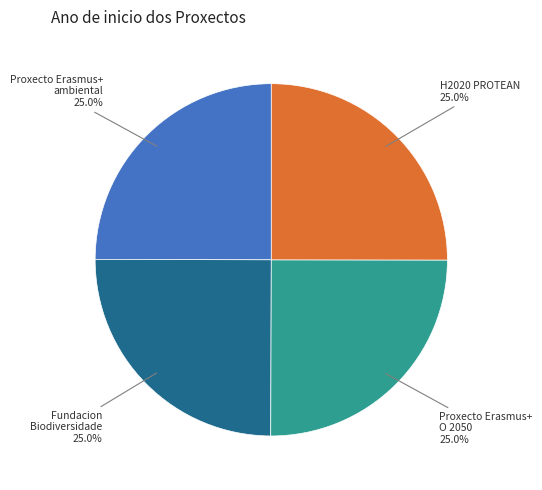

Is there a majority slice in this chart?

No